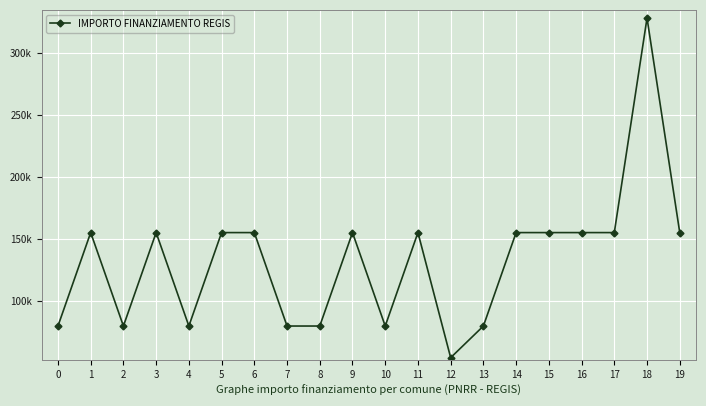

Approximately how many times larger is the value at 17 compared to 19?

1.0